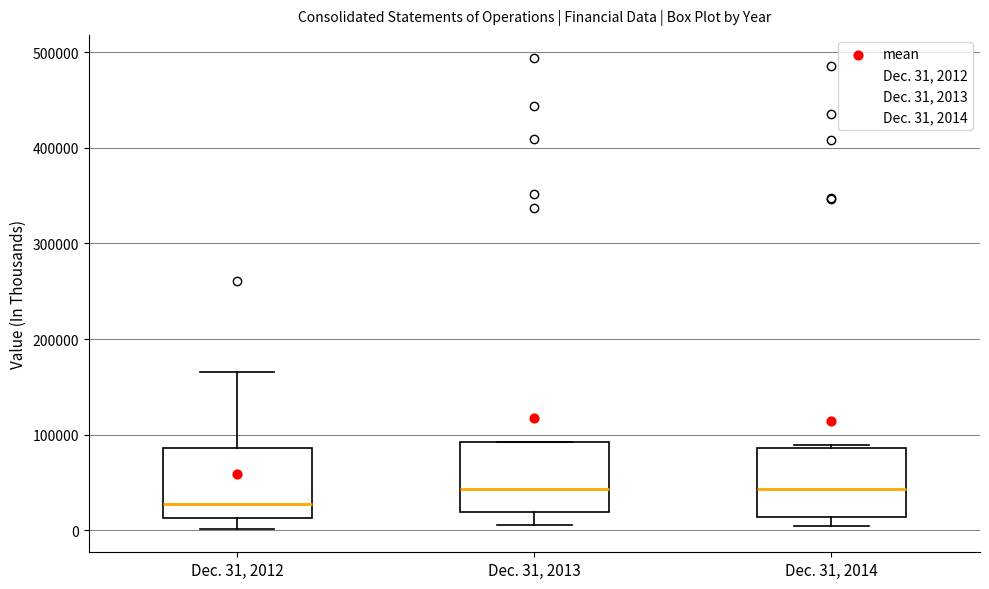

Where is the upper edge of the box for Dec. 31, 2014 on the y-axis? The values are not printed on the chart, so give them approximately, as read against the axis.

90000